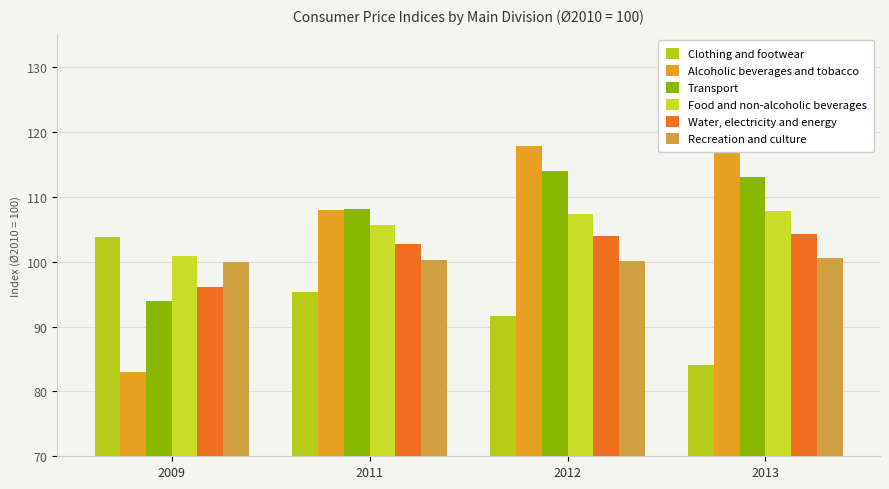

What is the value of the Water, electricity and energy bar at the 3rd from the left?

103.9